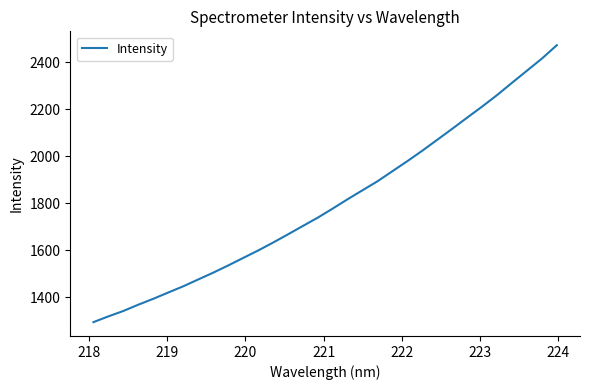

What is the difference between the maximum and second lowest values?

1153.0